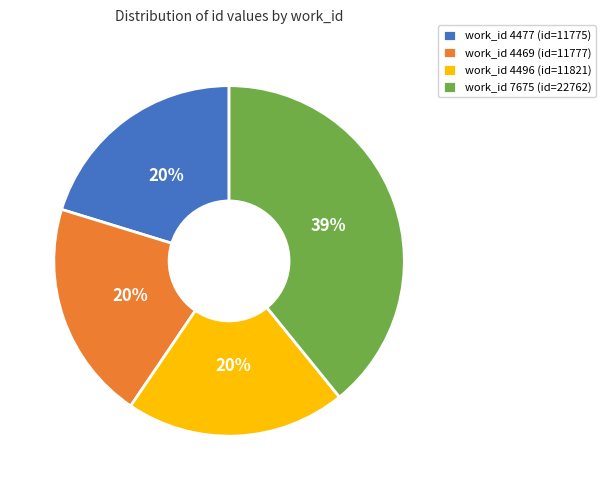

What is the largest slice in the pie chart?

work_id 7675 (id=22762)